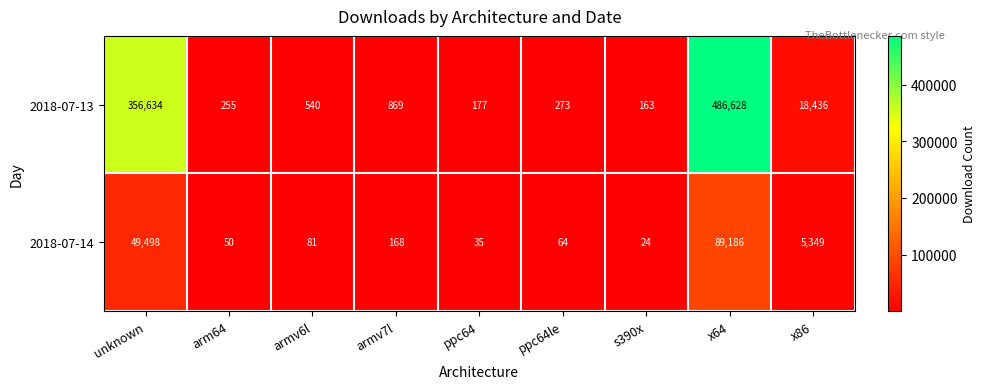

Which series has the largest range (max minus min)?

2018-07-13